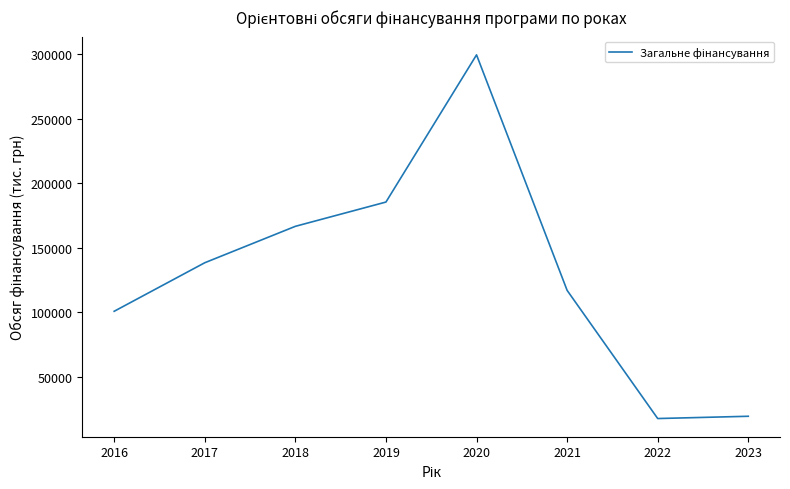

What is the average value?

130637.5